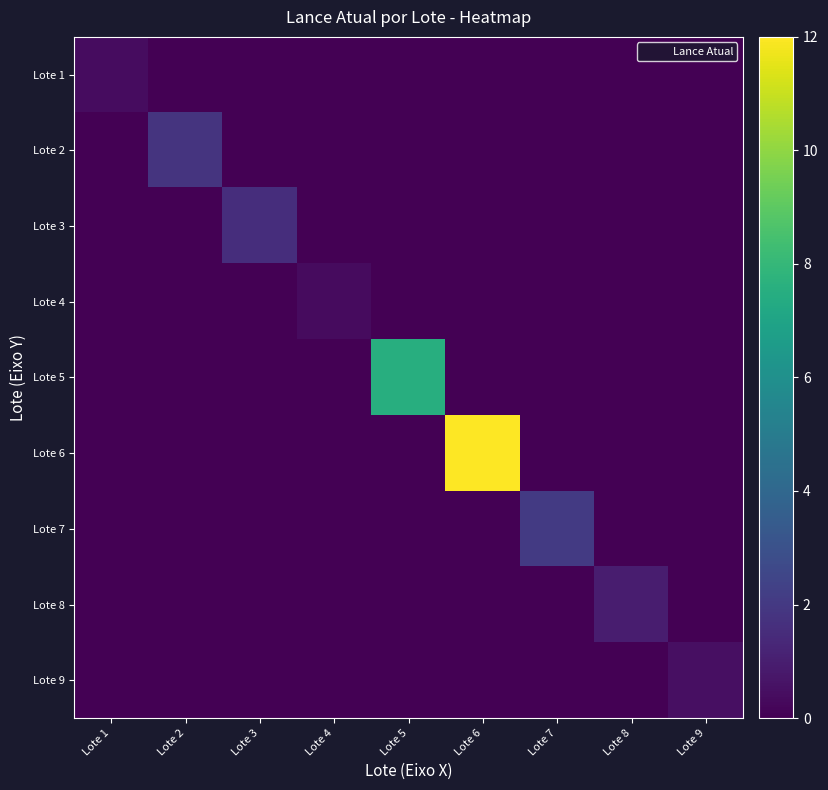

At which category is the sum across all series the highest?

Lote 6